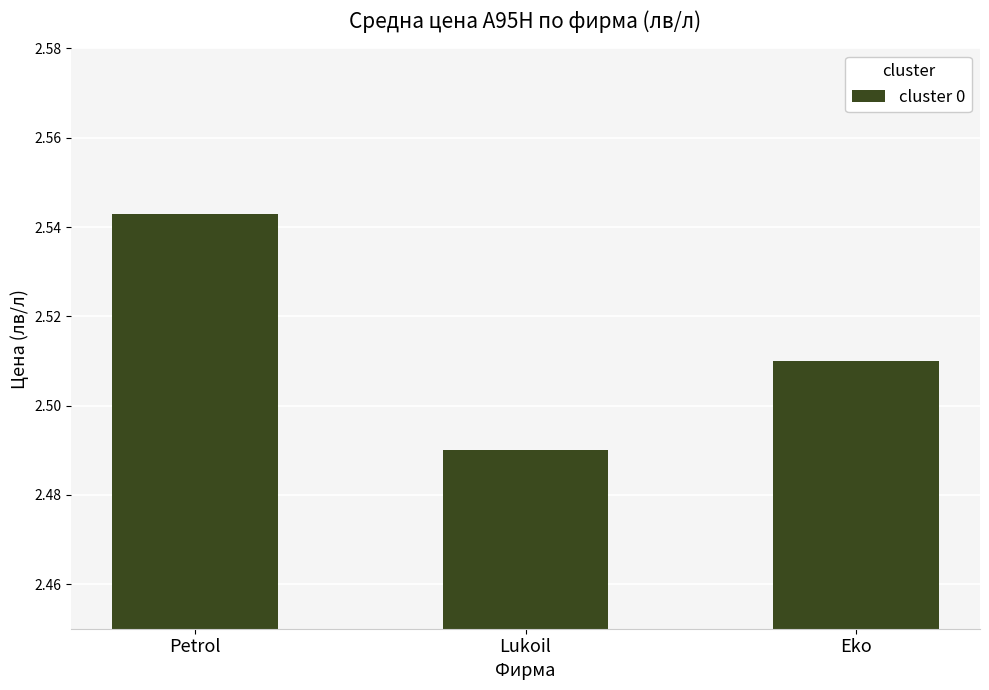

List the labels in order of value, largest first.

Petrol, Eko, Lukoil